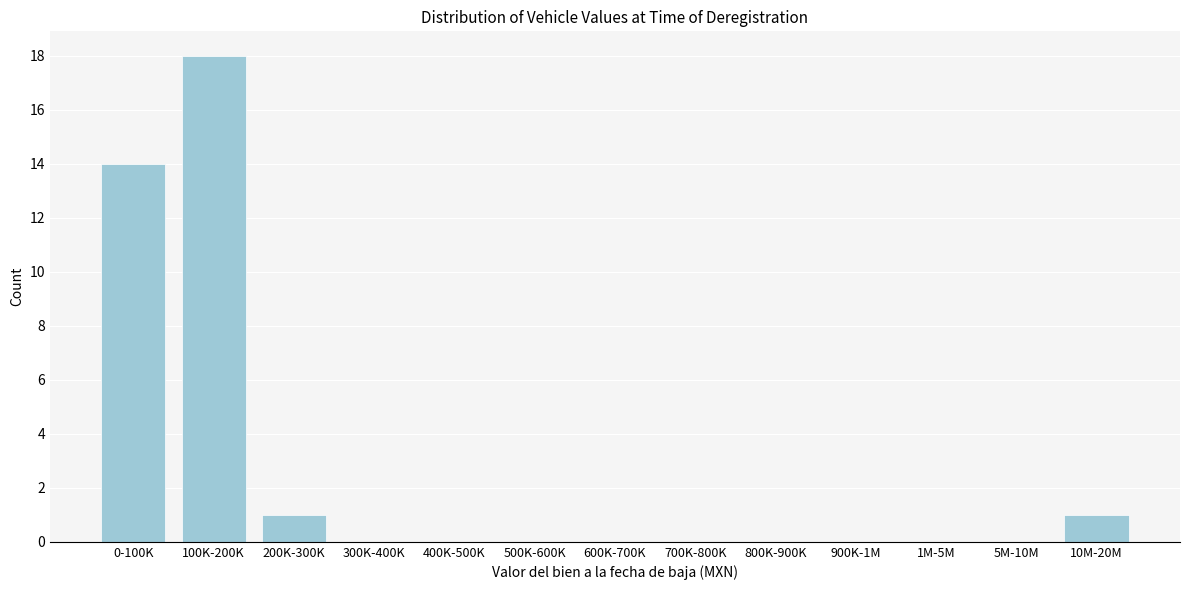

Reading left to right, what are all the values shown in this chart?

0-100K=14	100K-200K=18	200K-300K=1	300K-400K=0	400K-500K=0	500K-600K=0	600K-700K=0	700K-800K=0	800K-900K=0	900K-1M=0	1M-5M=0	5M-10M=0	10M-20M=1